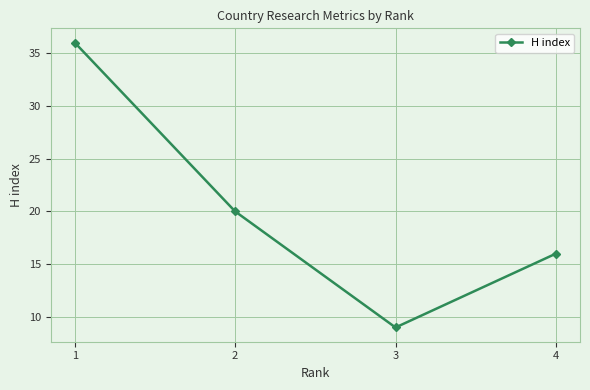

What is the ratio of the value at 1 to the value at 3?

4.0